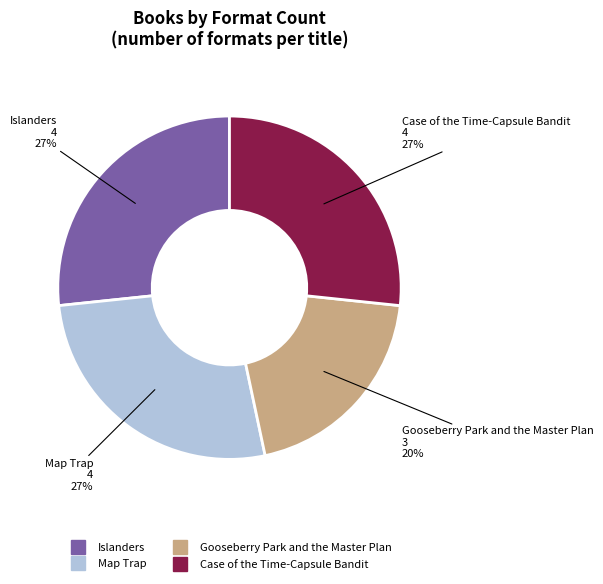

Is the sum of Gooseberry Park and the Master Plan and Map Trap greater than half?

No